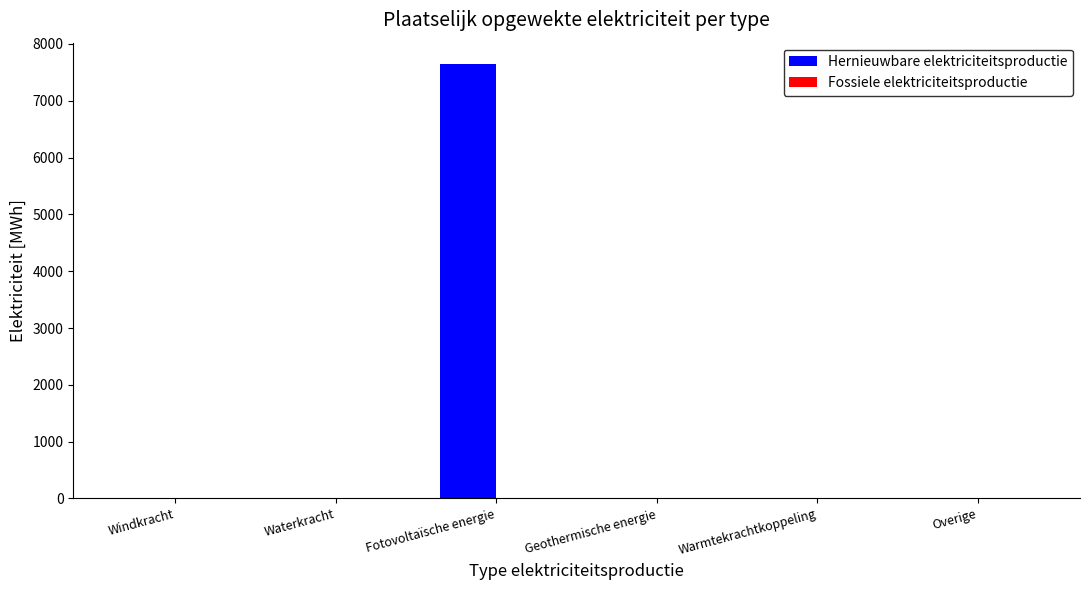

The value at Fotovoltaïsche energie is 7640.0. True or false?

True